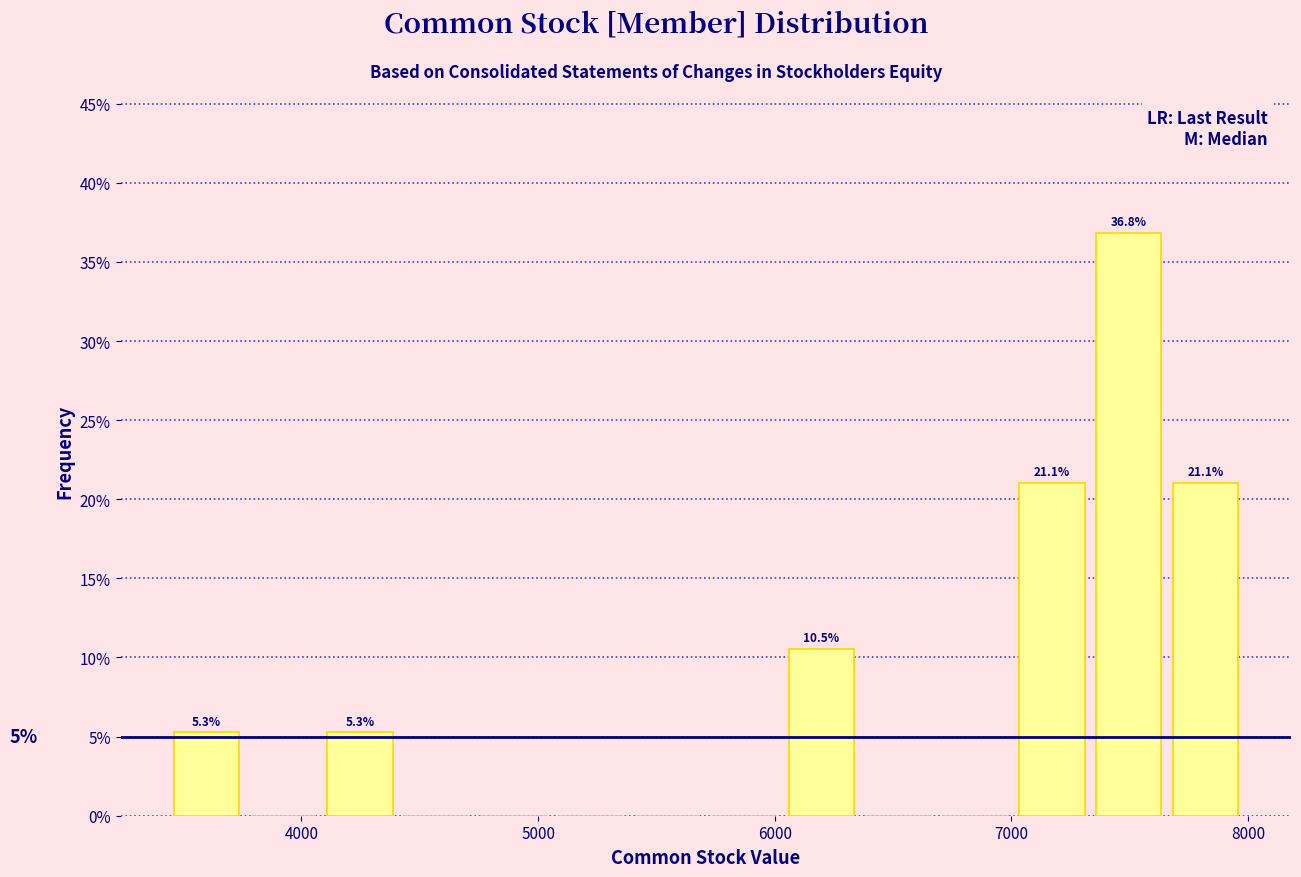

Read against the x-axis, roughly where is the centre of the tallest bar?

7500